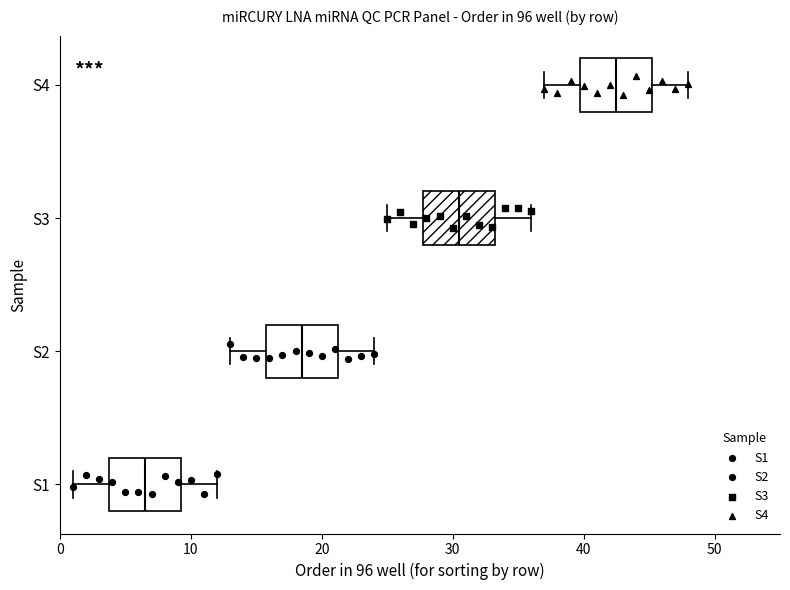

Which box has the furthest to the right median line?

S4